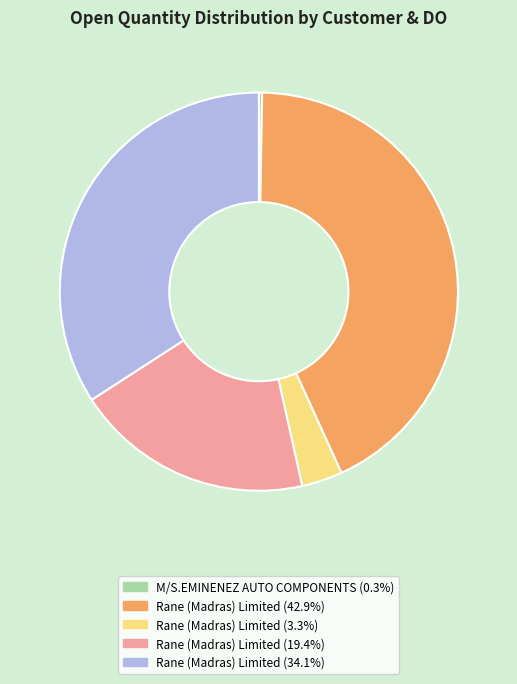

Does any single category account for the majority?

No